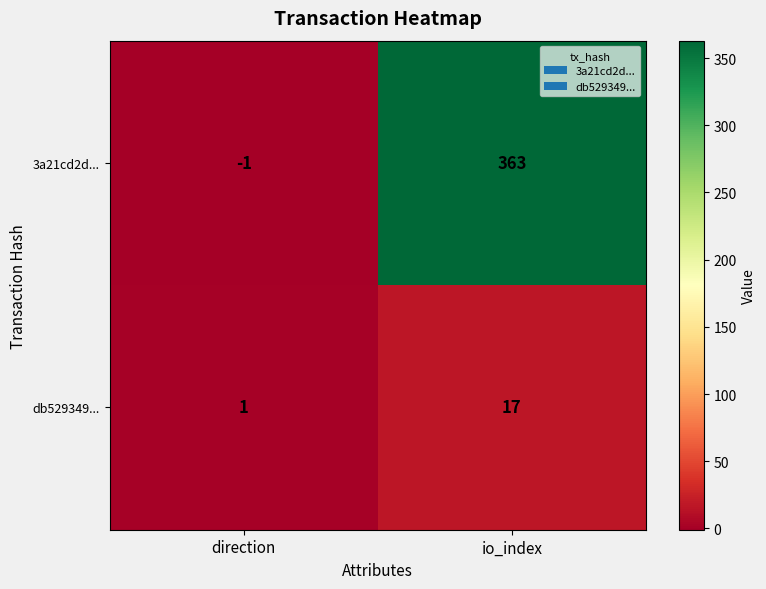

The value of 3a21cd2d... at io_index is 363. True or false?

True